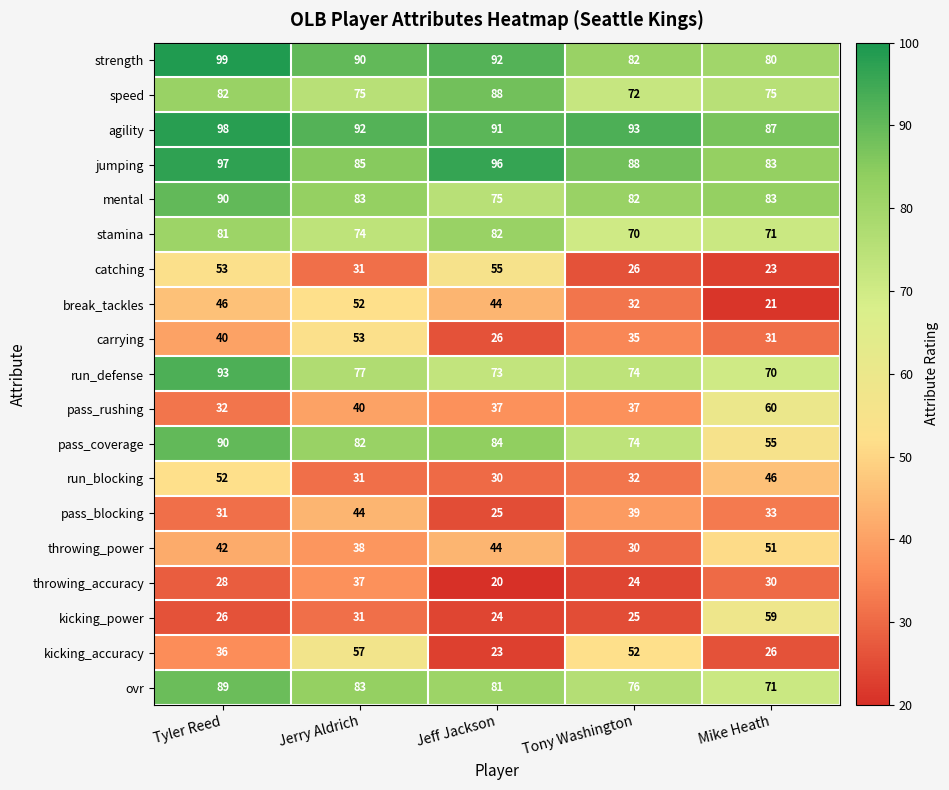

At which label is kicking_power closest to 41?

Jerry Aldrich